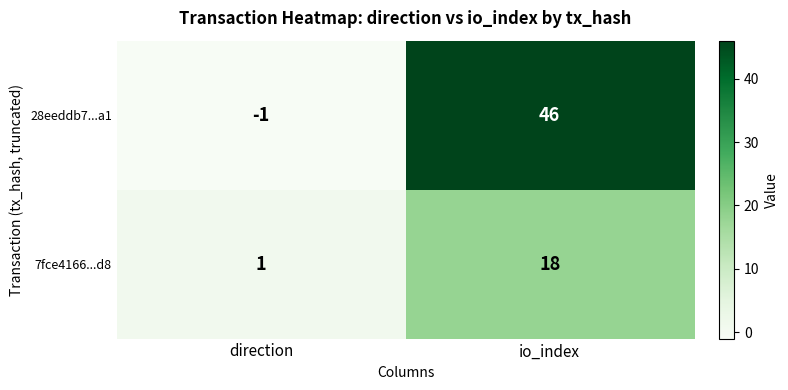

What is the sum of the 28eeddb7...a1 values at direction and io_index?

45